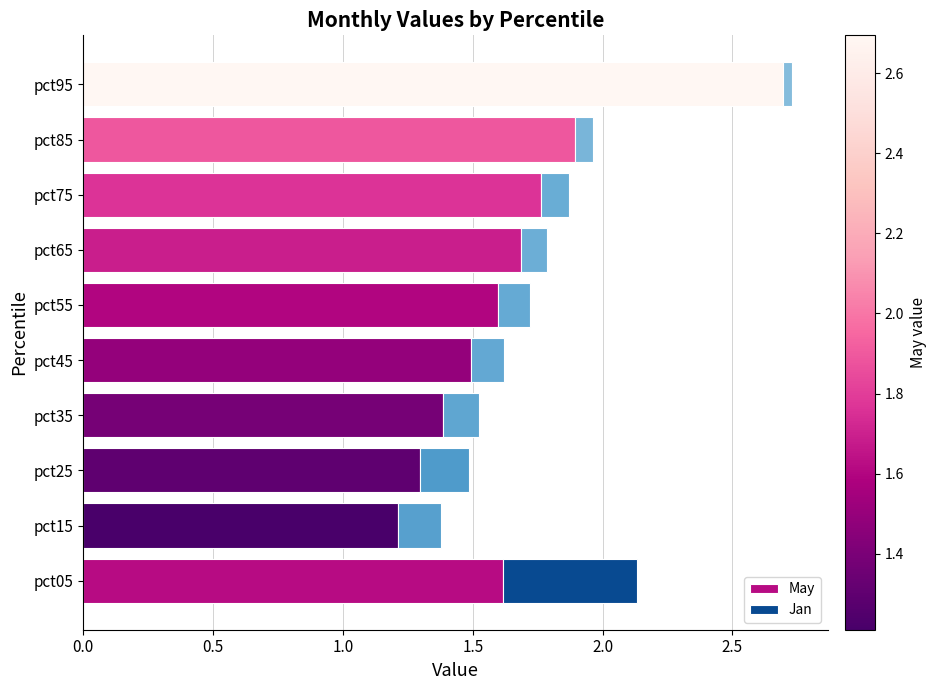

What is the sum of all May values?

16.6